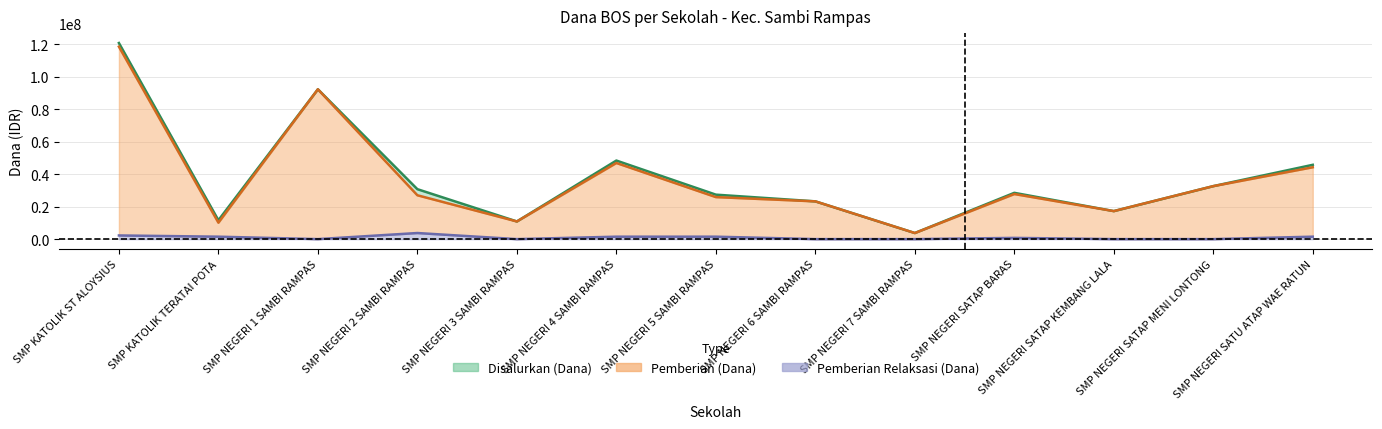

At SMP NEGERI SATAP BARAS, list the series in order from smallest to largest.

Pemberian Relaksasi (Dana), Pemberian (Dana), Disalurkan (Dana)